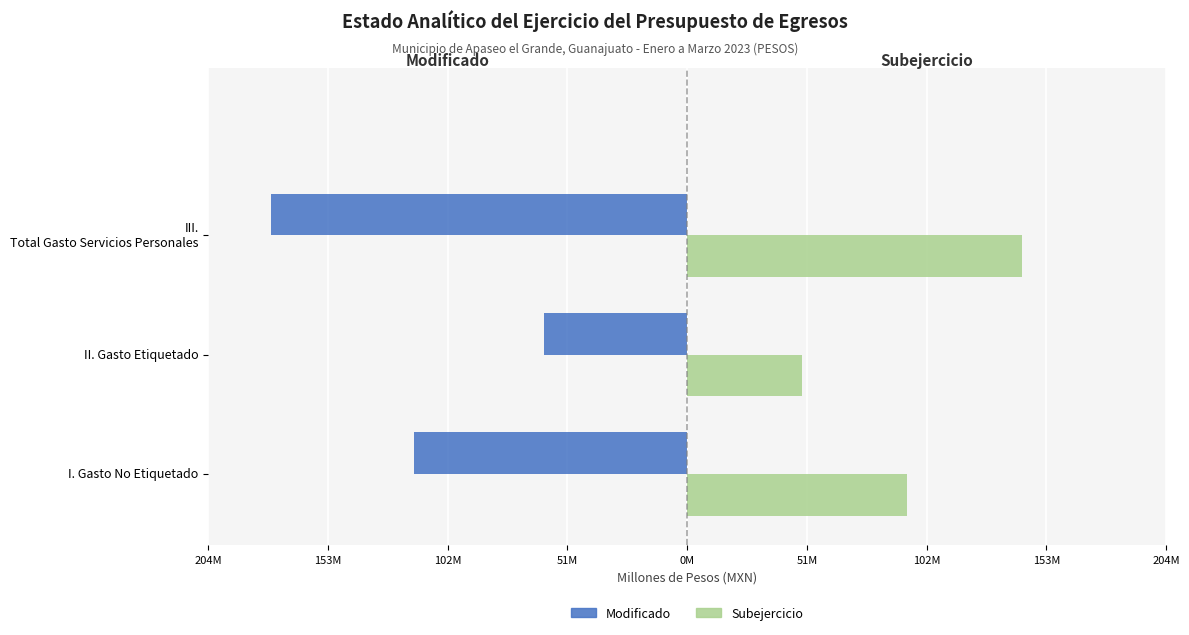

Reading right to left, extract all data points from this chart.

Modificado: -177.2	-61.1	-116.1
Subejercicio: 142.5	48.9	93.5